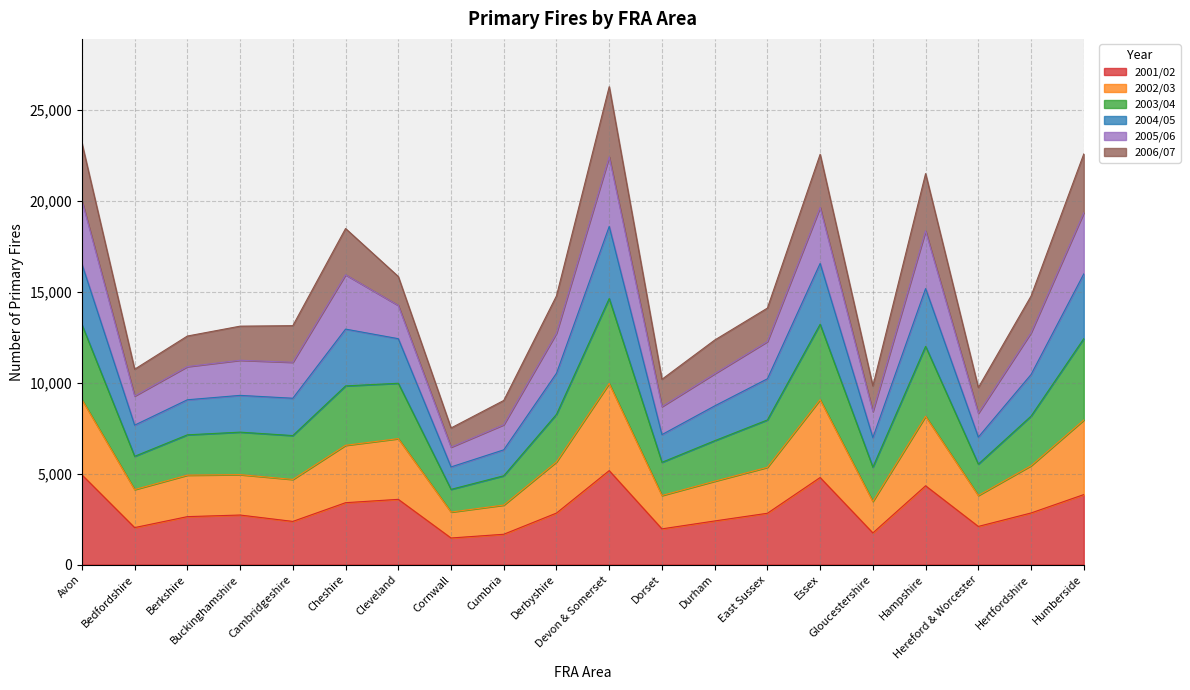

How many lines are shown in the chart?

6